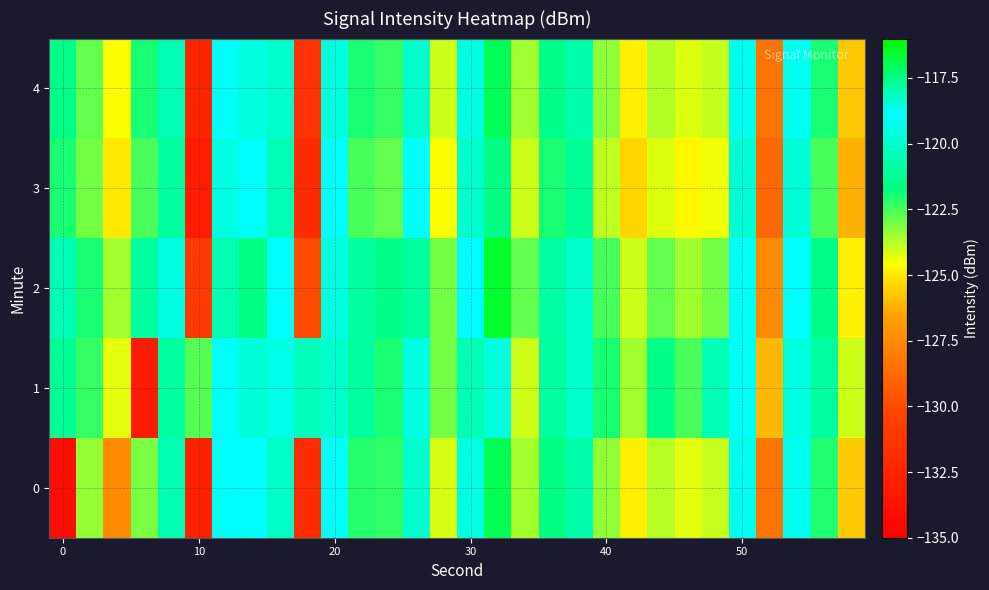

Reading left to right, list all the values displayed in this chart.

0: -134.1	-123.4	-127.5	-123.1	-120.6	-132.7	-119.0	-118.8	-120.1	-131.9	-118.9	-122.1	-122.3	-118.3	-124.1	-119.5	-117.0	-123.5	-121.6	-120.7	-123.3	-124.9	-123.7	-124.2	-123.9	-119.3	-128.4	-119.2	-122.1	-125.7
1: -121.3	-122.3	-124.3	-133.1	-121.0	-122.6	-118.9	-119.7	-119.4	-118.1	-120.0	-121.0	-122.0	-119.5	-123.0	-120.5	-118.5	-124.0	-121.0	-120.0	-122.0	-123.5	-121.5	-122.5	-120.5	-119.0	-126.0	-118.5	-121.0	-124.0
2: -120.5	-122.0	-123.5	-121.0	-119.5	-131.0	-118.0	-117.5	-119.0	-130.0	-118.5	-121.0	-121.5	-117.8	-123.0	-118.9	-116.5	-122.8	-120.9	-120.0	-122.5	-124.0	-122.8	-123.5	-123.0	-118.8	-127.5	-118.8	-121.5	-124.8
3: -122.0	-123.0	-125.0	-122.5	-121.0	-133.0	-119.5	-119.0	-120.5	-132.0	-119.0	-122.5	-122.8	-118.8	-124.5	-120.0	-117.5	-124.0	-122.0	-121.2	-123.8	-125.4	-124.2	-124.7	-124.4	-119.8	-128.9	-119.7	-122.5	-126.2
4: -121.5	-122.8	-124.5	-122.0	-120.5	-132.5	-119.0	-118.5	-120.0	-131.5	-118.5	-122.0	-122.3	-118.3	-124.0	-119.5	-117.0	-123.5	-121.5	-120.7	-123.3	-124.9	-123.7	-124.2	-123.9	-119.3	-128.4	-119.2	-122.0	-125.7